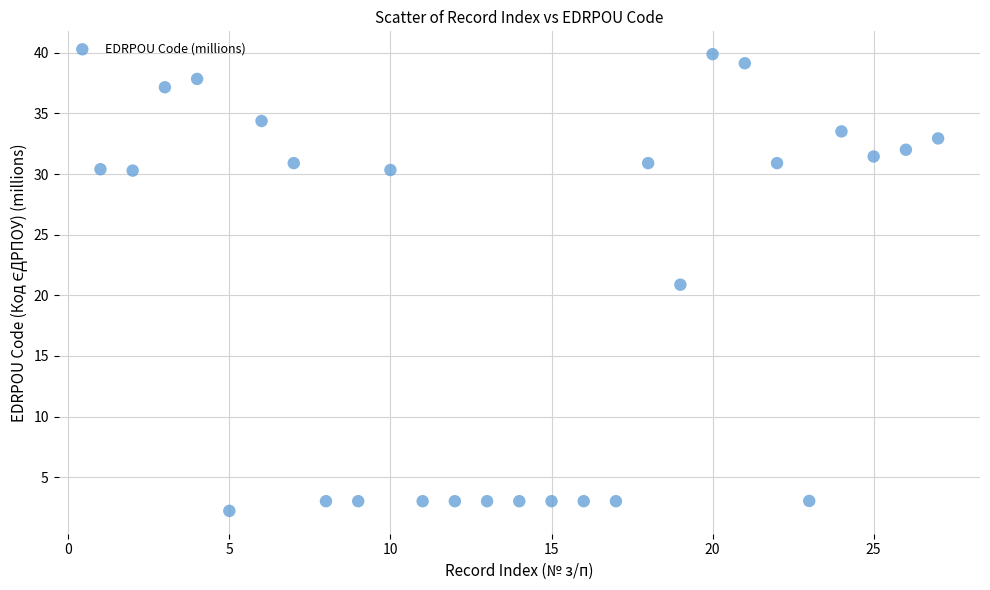

What is the range of Y values (max minus min)?

37.7